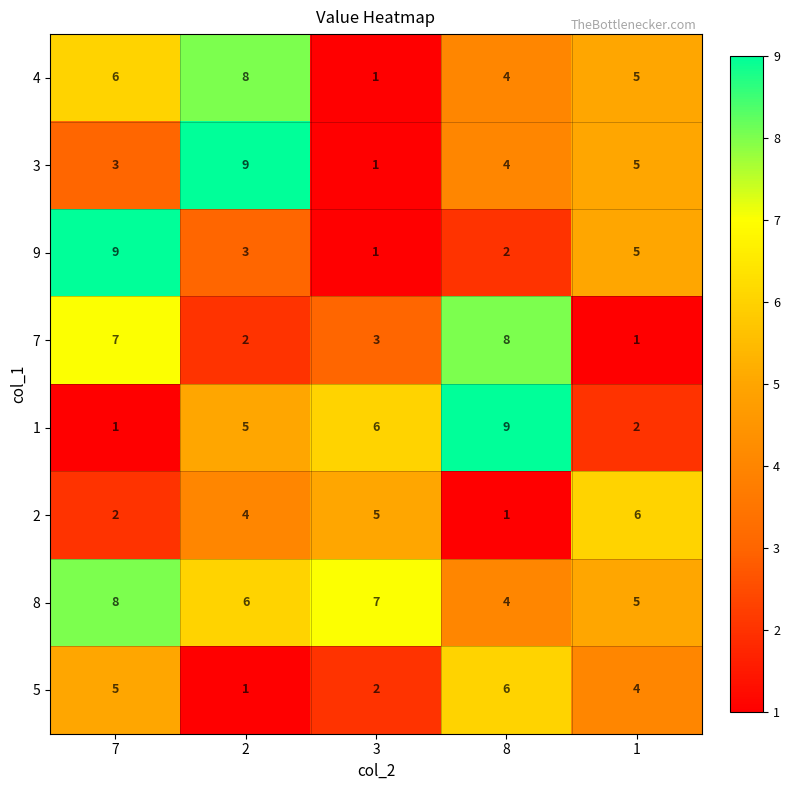

What is the average value of the 4 series?

5